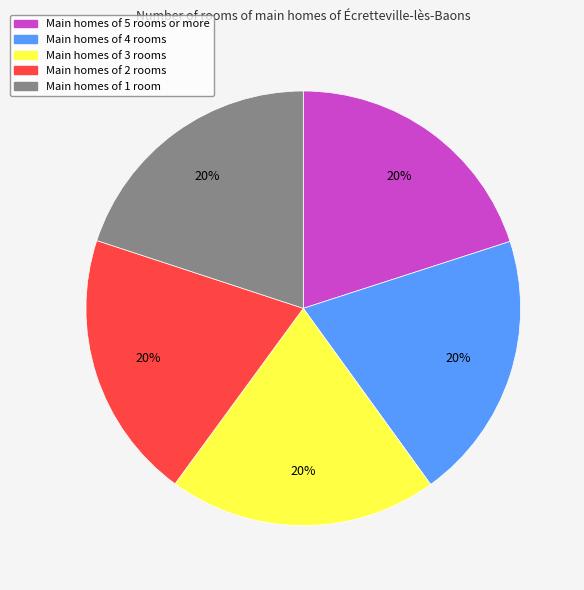

To the nearest percent, what is the average slice percentage?

20%